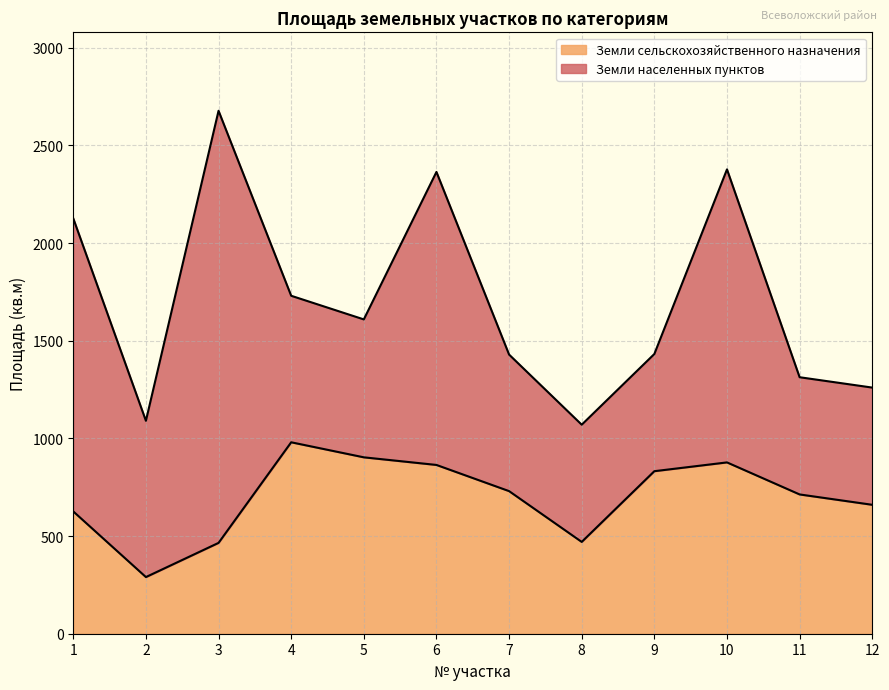

Between 12 and 1, which is larger?

12